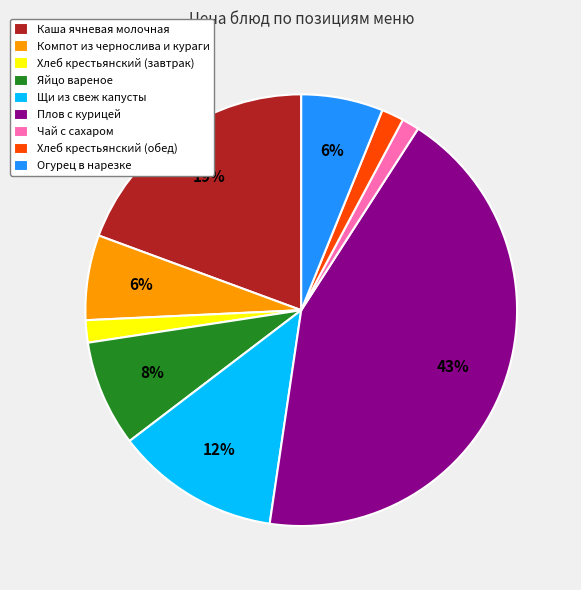

What percentage is the Чай с сахаром slice, to the nearest percent?

1%